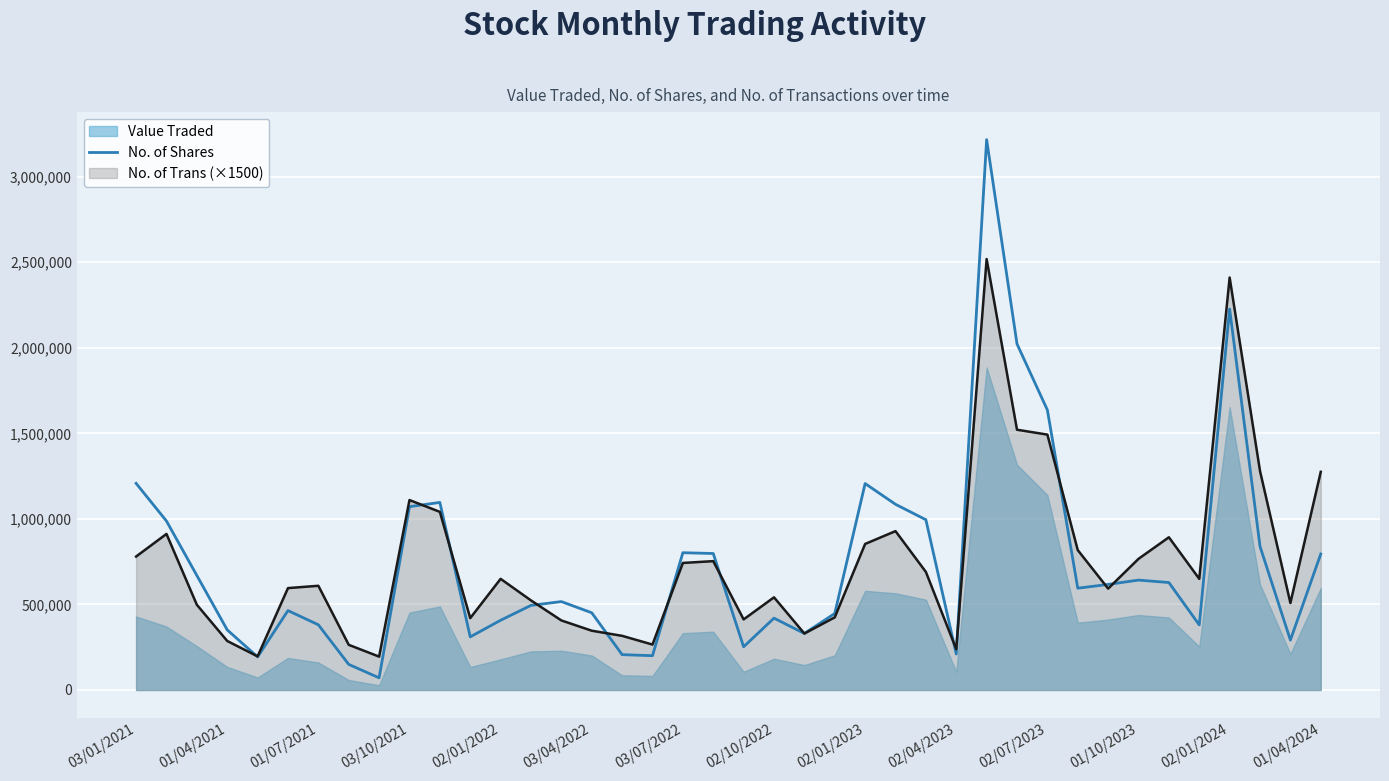

The value of No. of Trans (×1500) at 02/01/2024 is 615029. True or false?

False